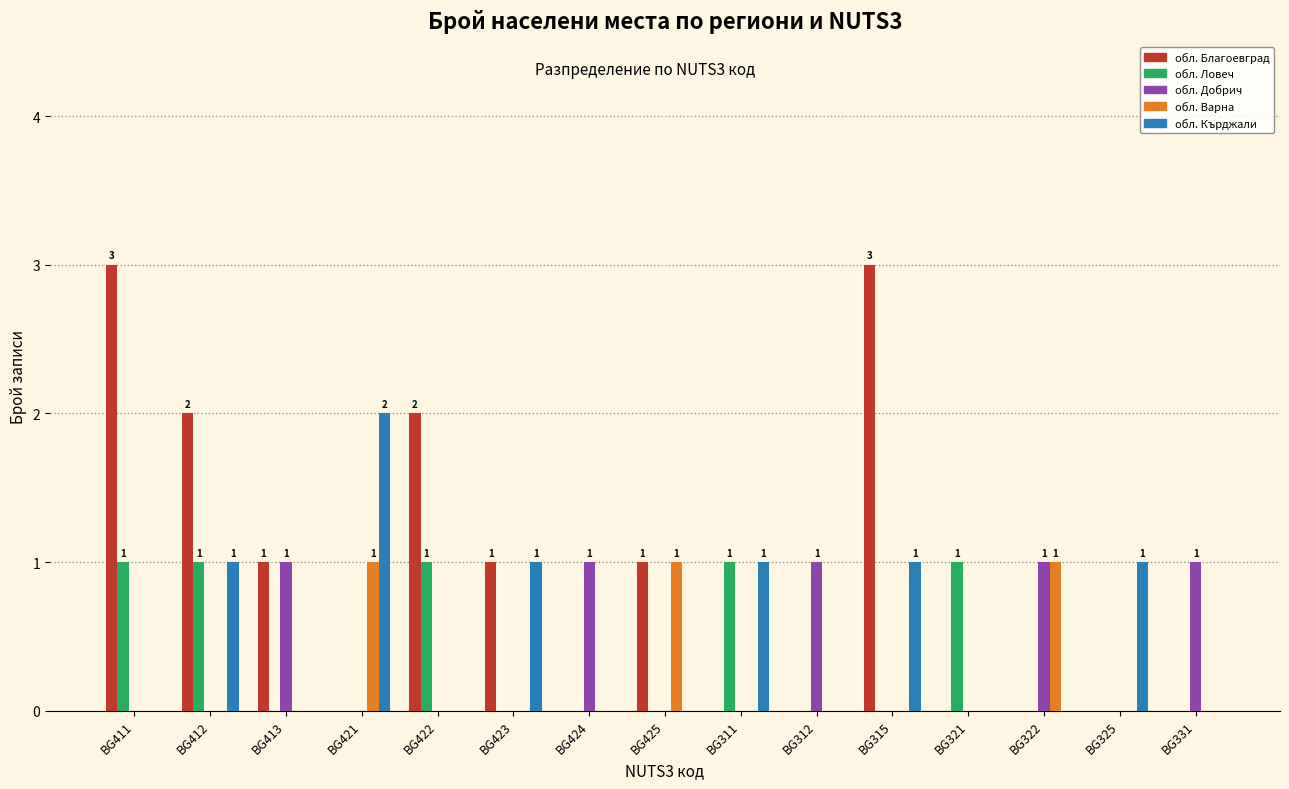

What is the greatest value displayed?

3